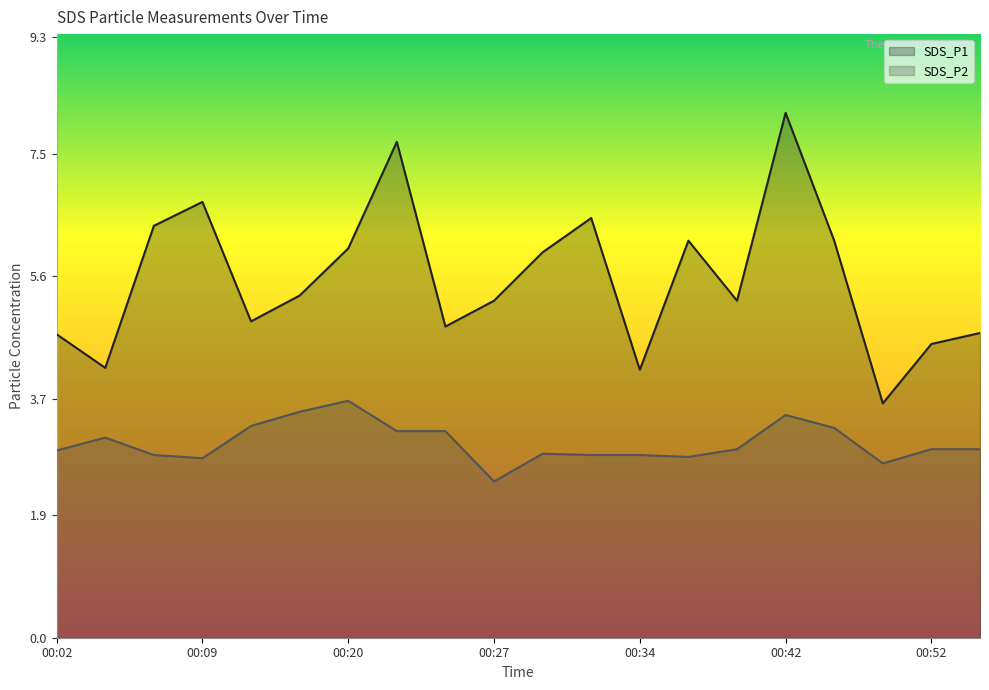

Reading right to left, list all the values displayed in this chart.

SDS_P1: 4.7	4.5	3.6	6.2	8.1	5.2	6.2	4.2	6.5	6.0	5.2	4.8	7.7	6.0	5.3	4.9	6.8	6.4	4.2	4.7
SDS_P2: 2.9	2.9	2.7	3.2	3.5	2.9	2.8	2.8	2.8	2.9	2.4	3.2	3.2	3.7	3.5	3.3	2.8	2.8	3.1	2.9